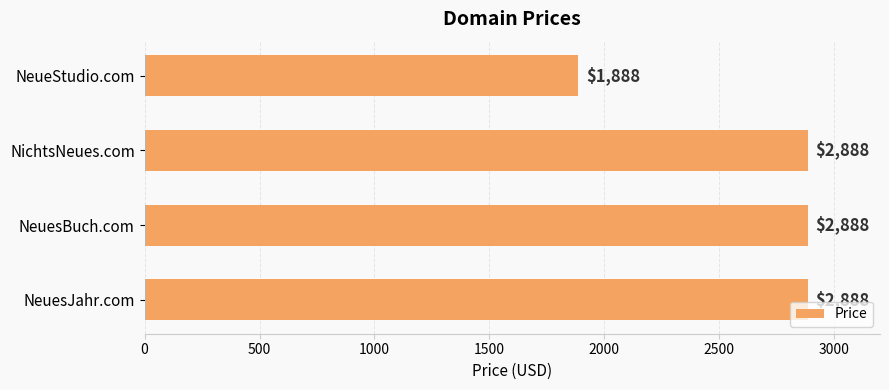

At which label is the value closest to 2388?

NeueStudio.com